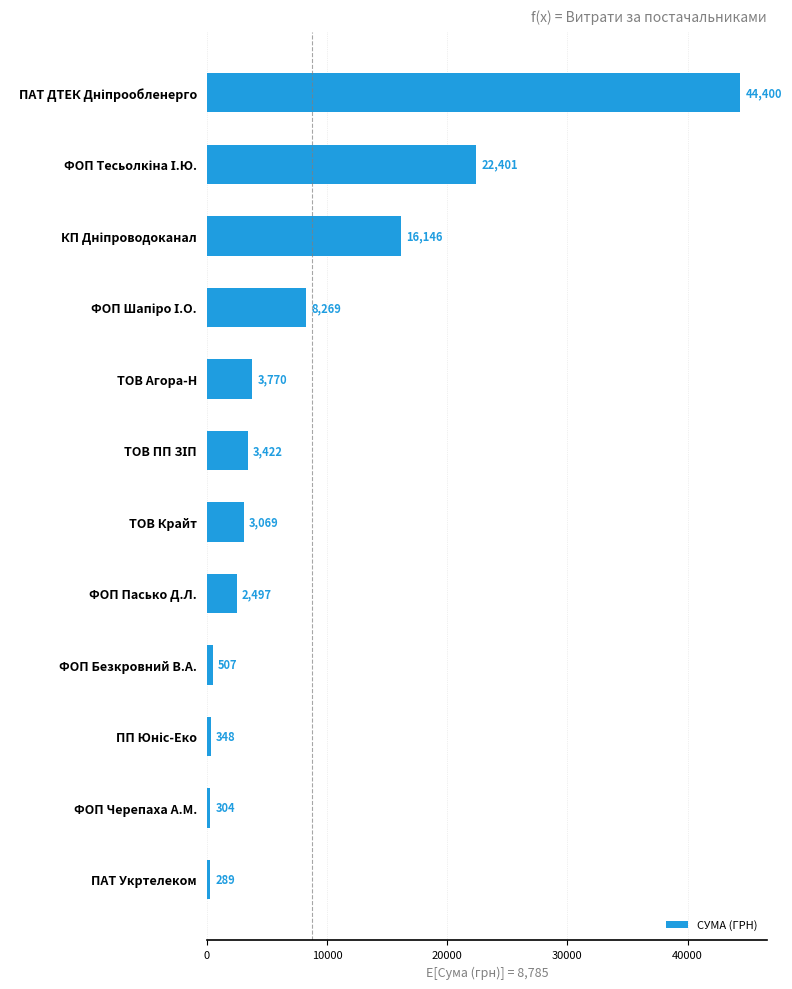

What is the sum of all values?

105422.5